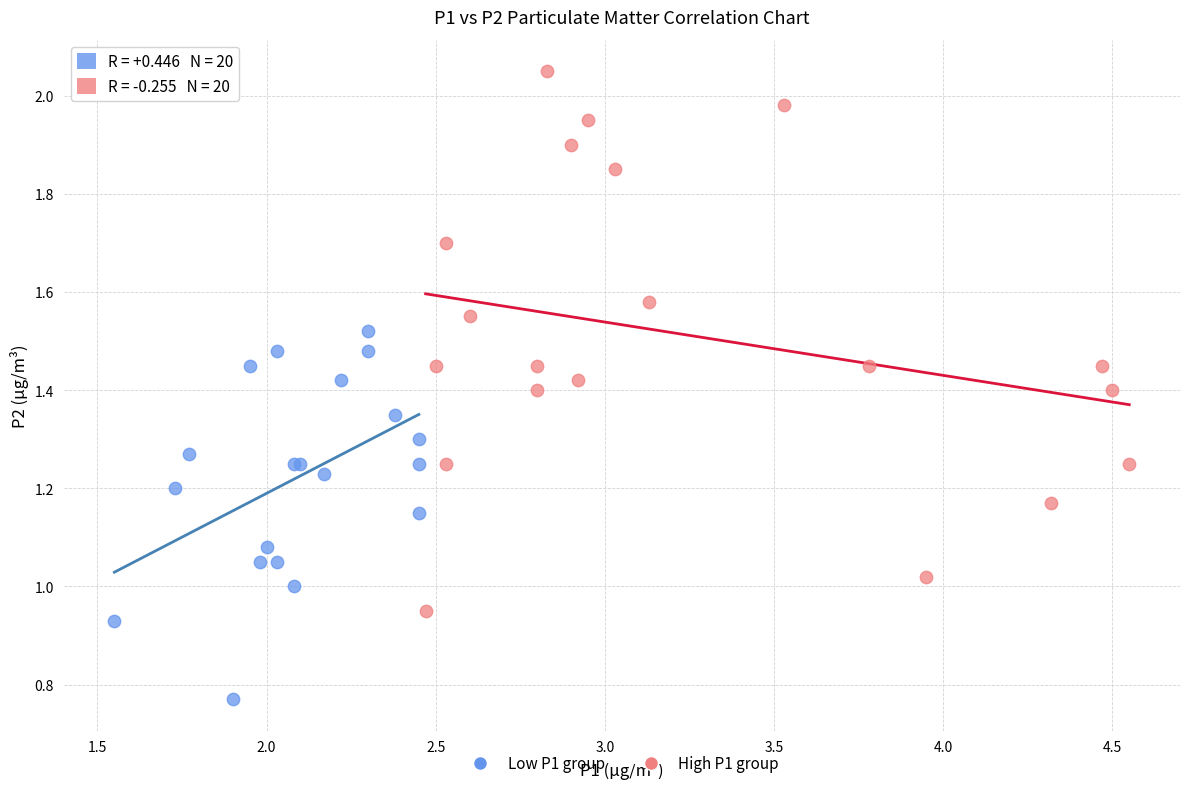

Which series has the widest spread of Y values?

High P1 group